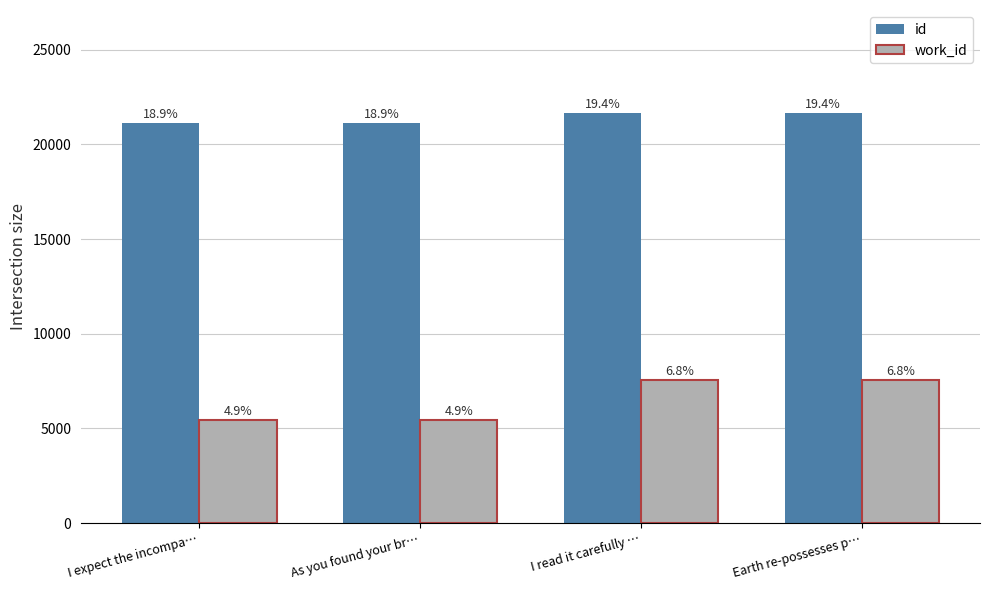

Rank the categories by work_id value from highest to lowest.

I read it carefully …, Earth re-possesses p…, I expect the incompa…, As you found your br…